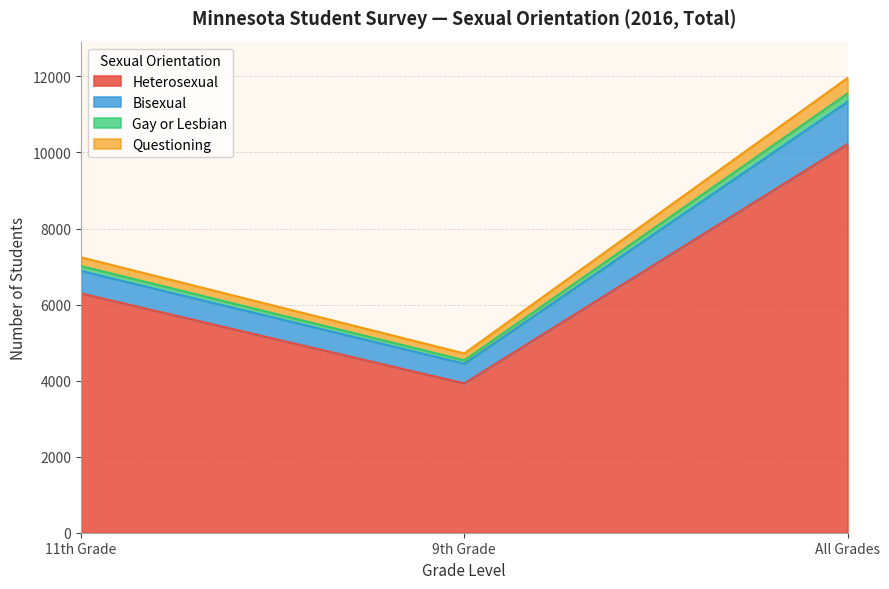

At which category is the sum across all series the highest?

All Grades